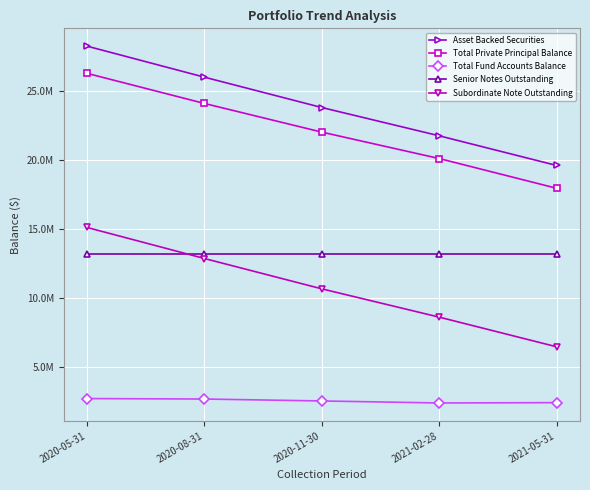

What is the label of the 1st point from the left?

2020-05-31